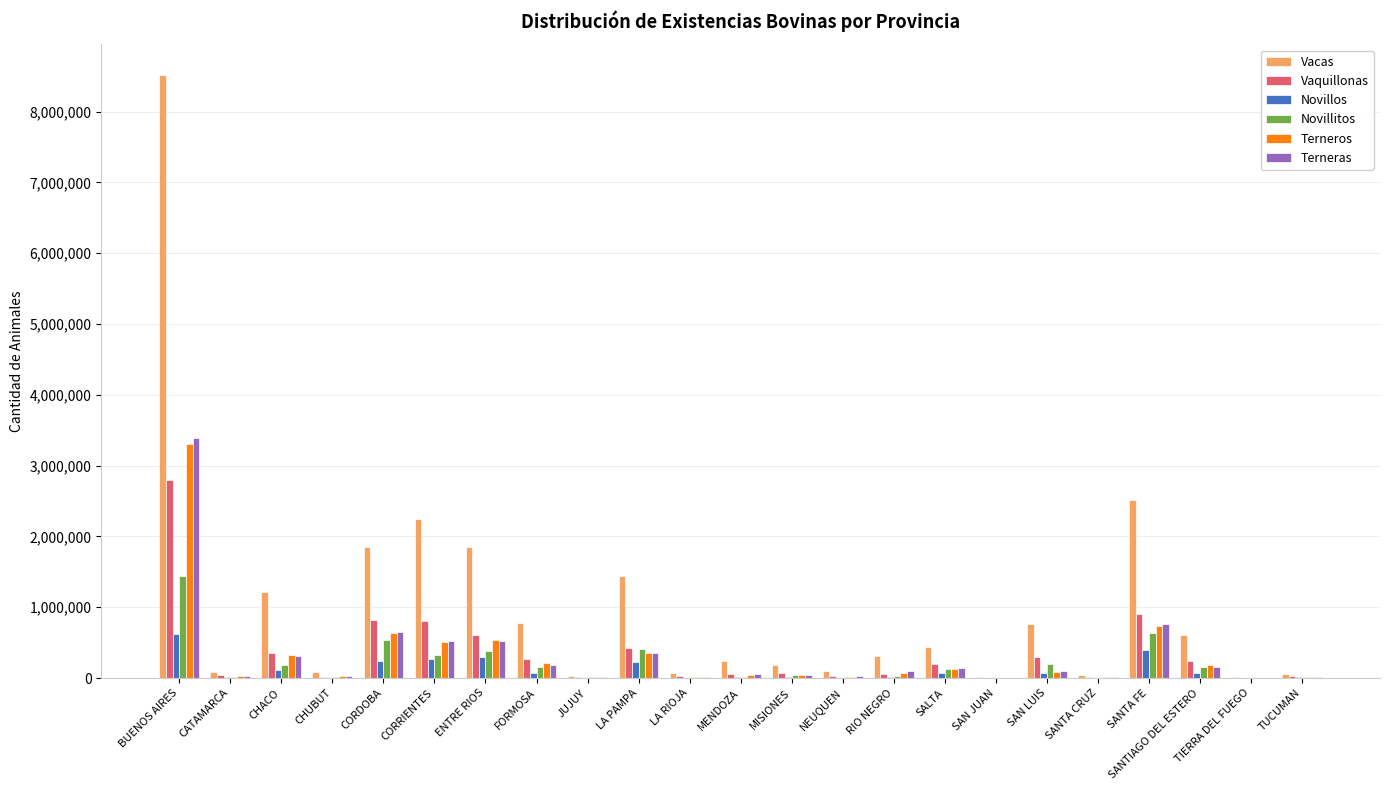

At which label does Novillitos reach its peak?

BUENOS AIRES